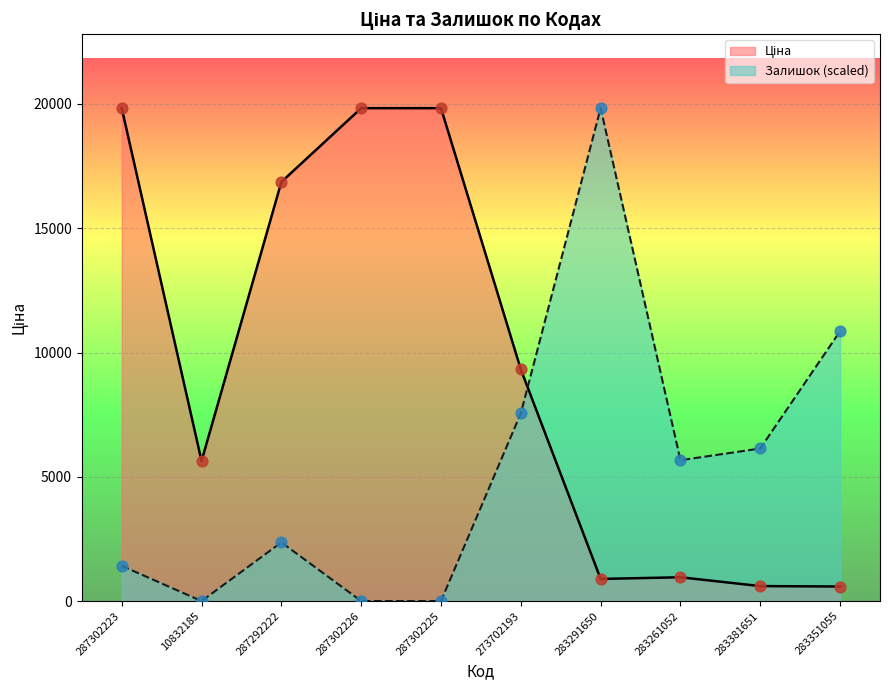

What is the total value across all series at 10832185?

5636.0